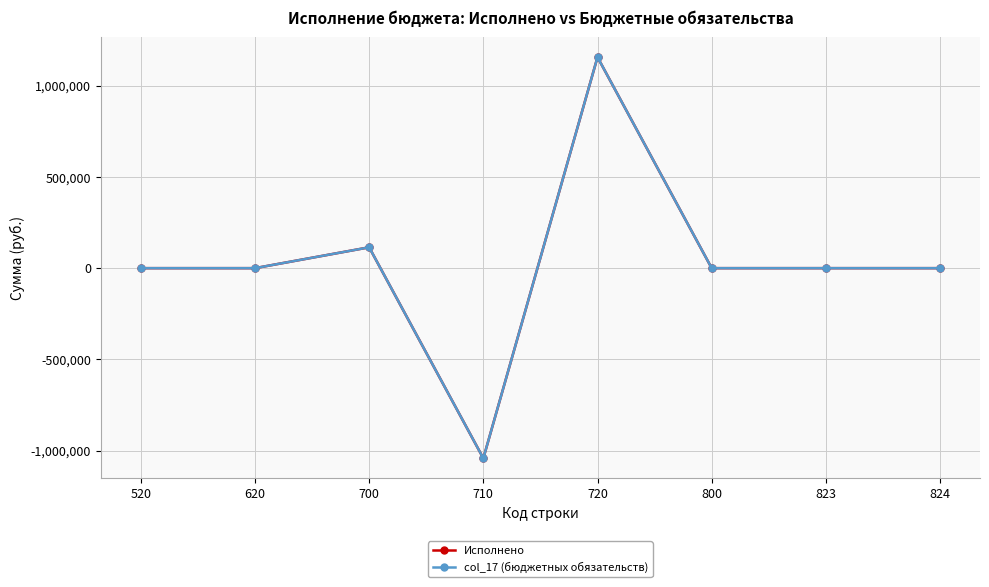

Does the chart display data point markers on the line(s)?

Yes